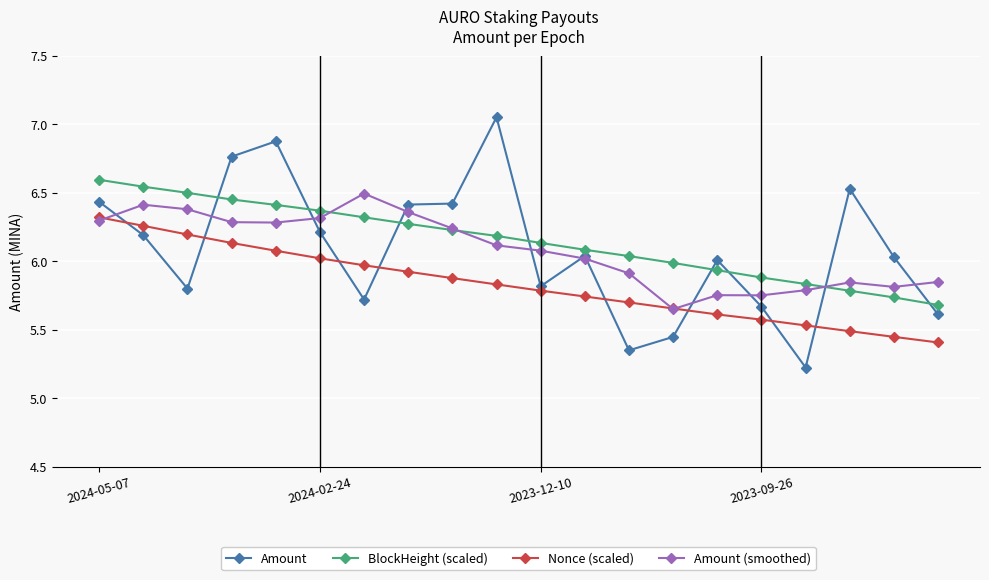

At how many categories does at least one series exceed 5?

20